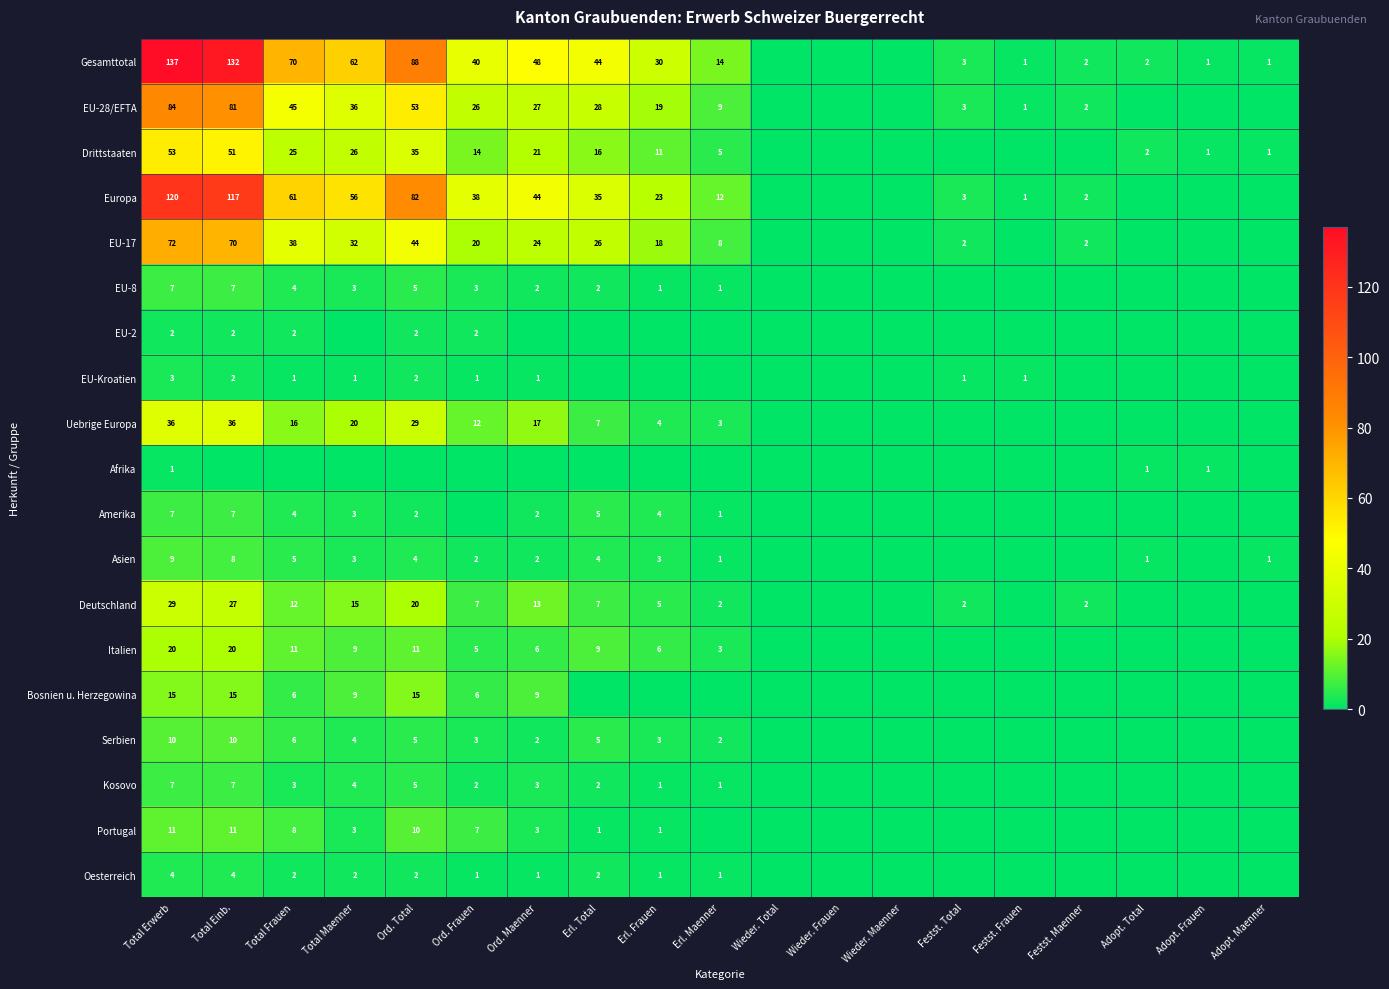

Which has a higher value, Total Einb. or Total Frauen?

Total Einb.